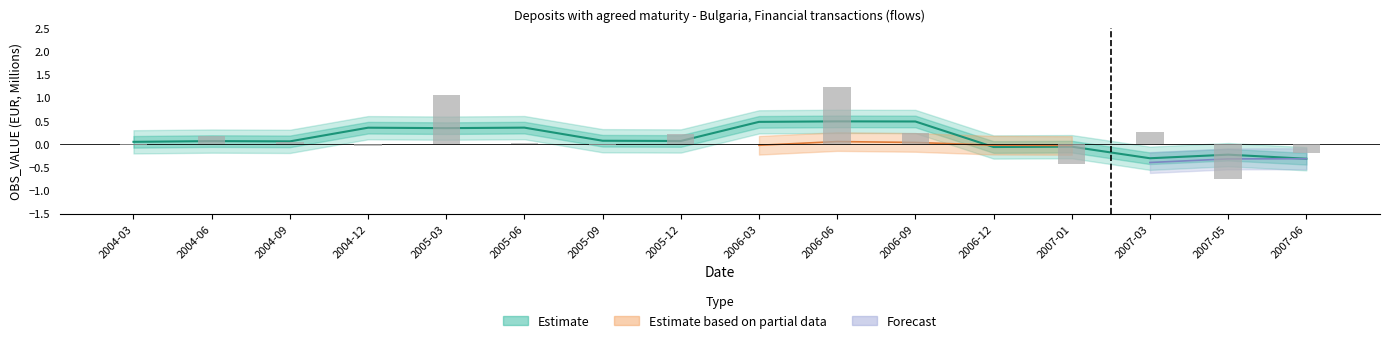

True or false: the data shows 1.8 at 2006-06.

False